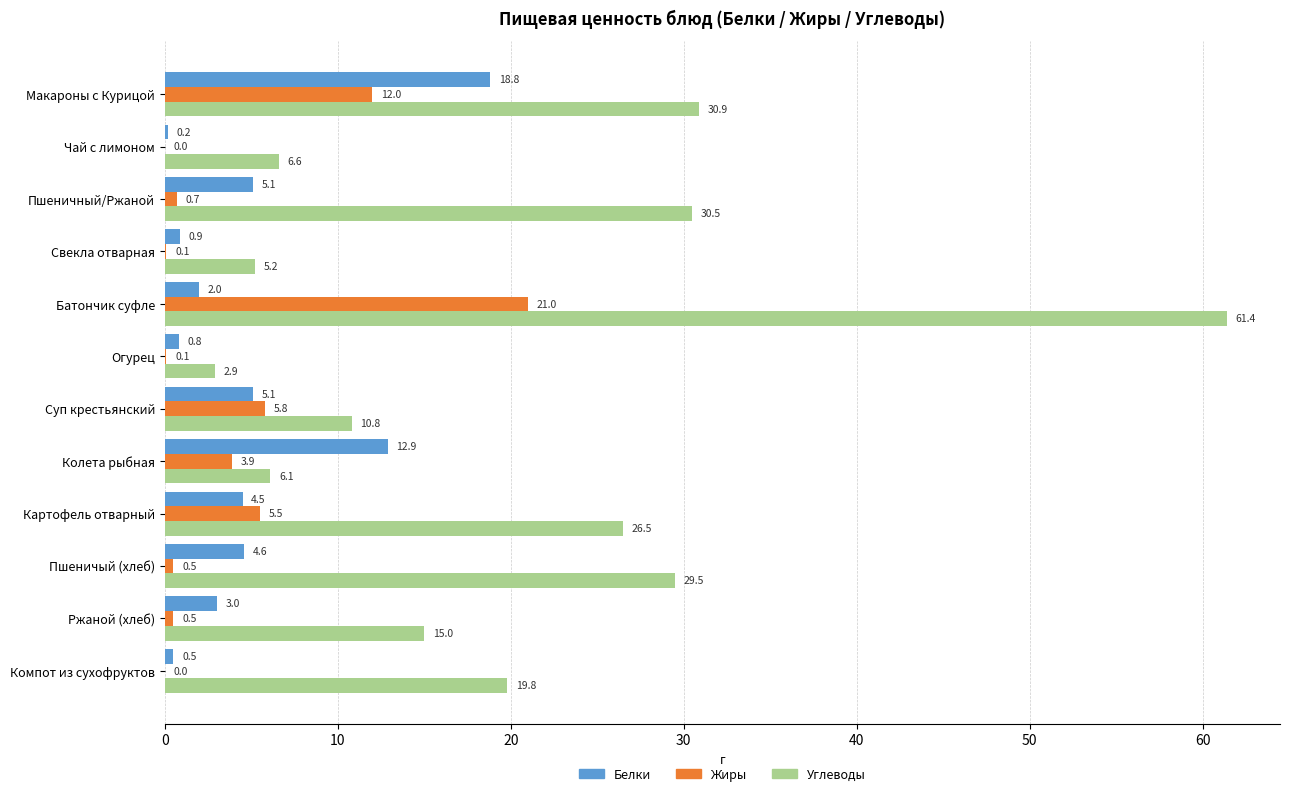

True or false: Углеводы has a value of 5.2 at Свекла отварная.

True